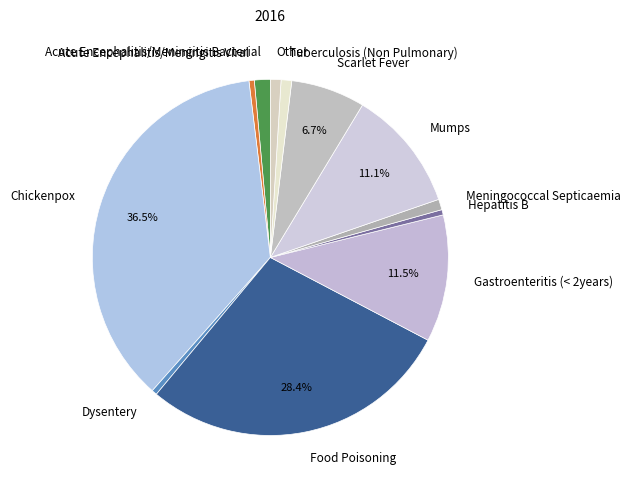

How much of the chart is everything except Chickenpox?

63.5%